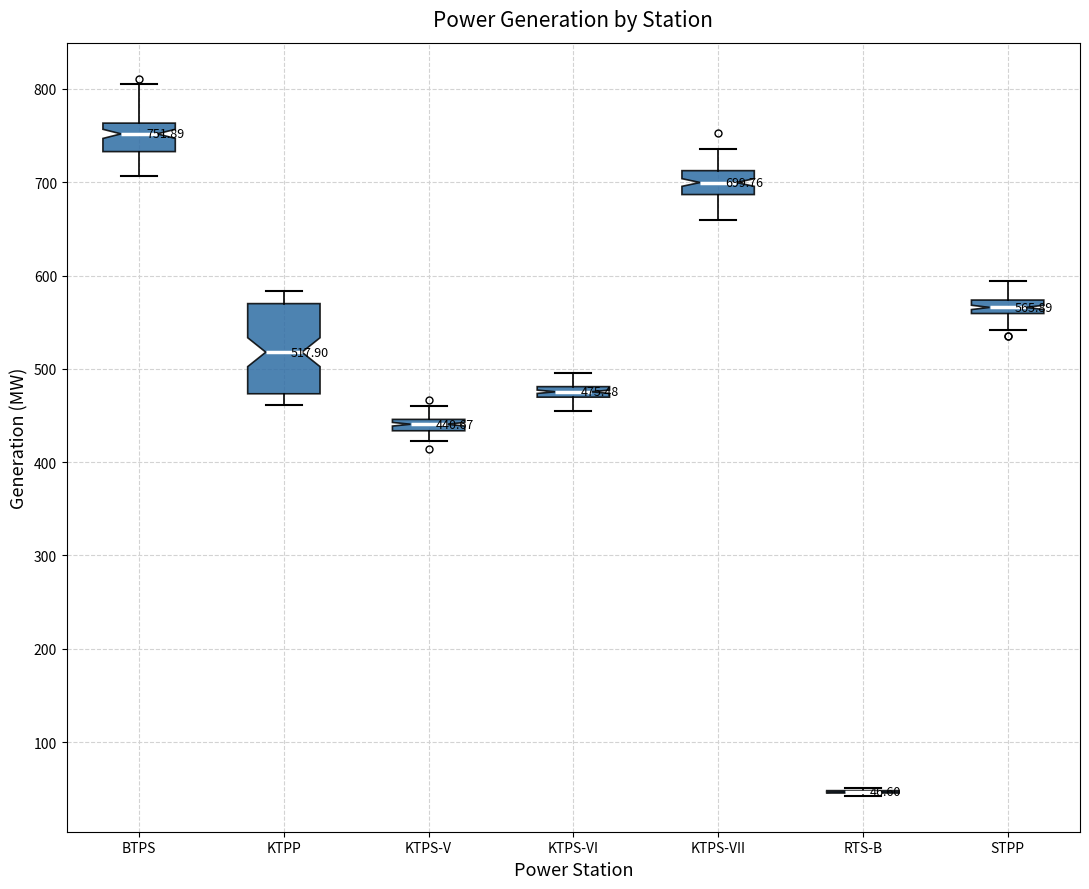

Which box is the tallest, from its lower edge to its upper edge?

KTPP